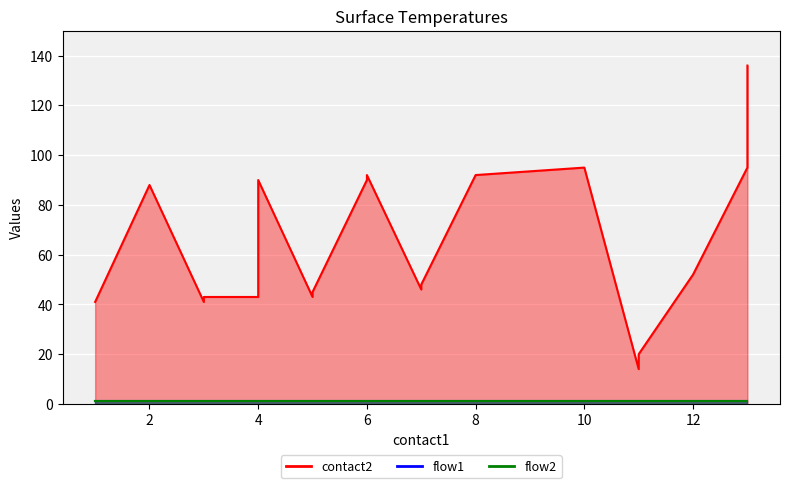

Which label corresponds to the smallest value in the chart?

1